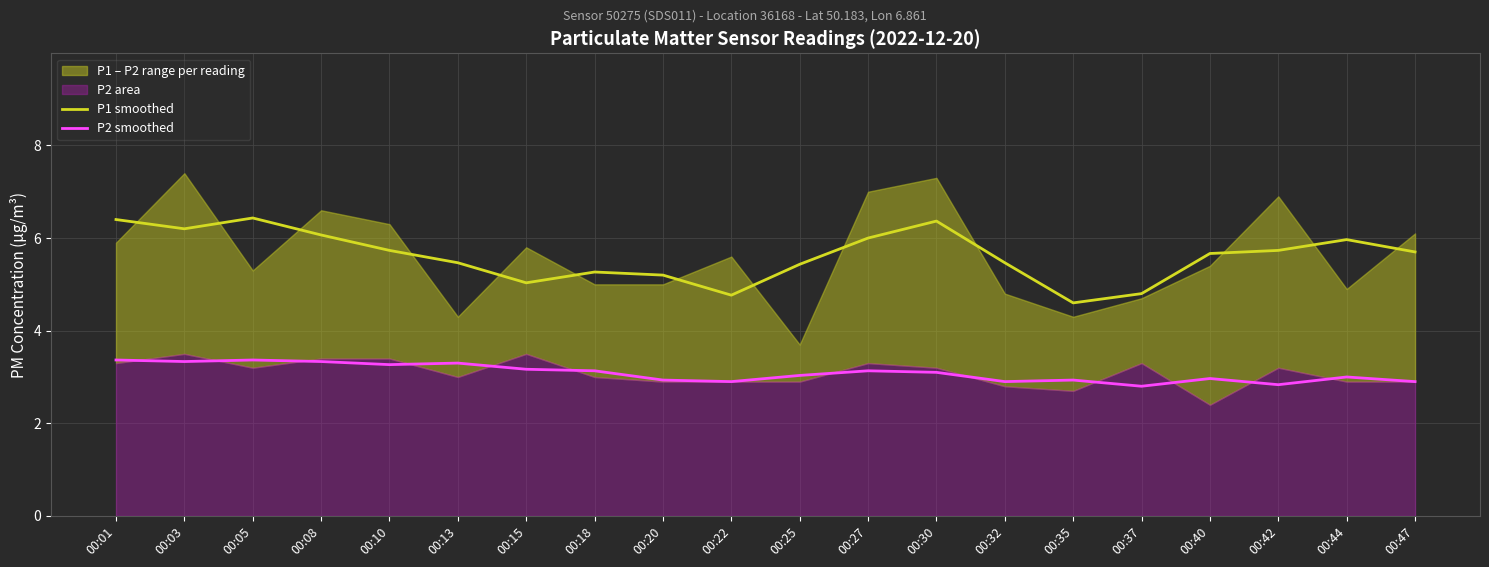

What is the sum of the P2 smoothed values at 00:08 and 00:42?

6.2